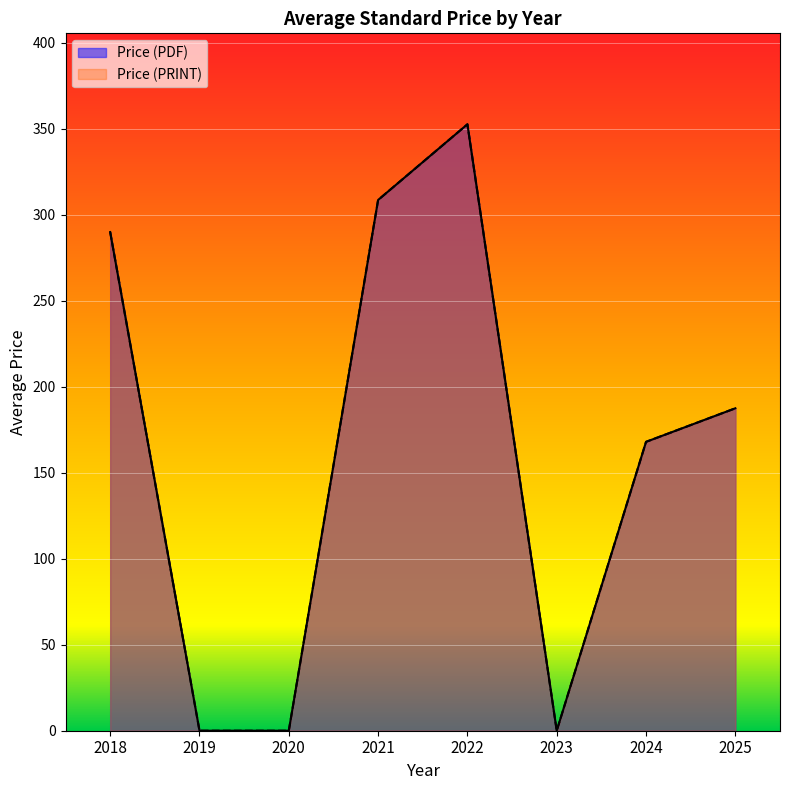

What are all the series names shown in the legend?

Price (PDF), Price (PRINT)